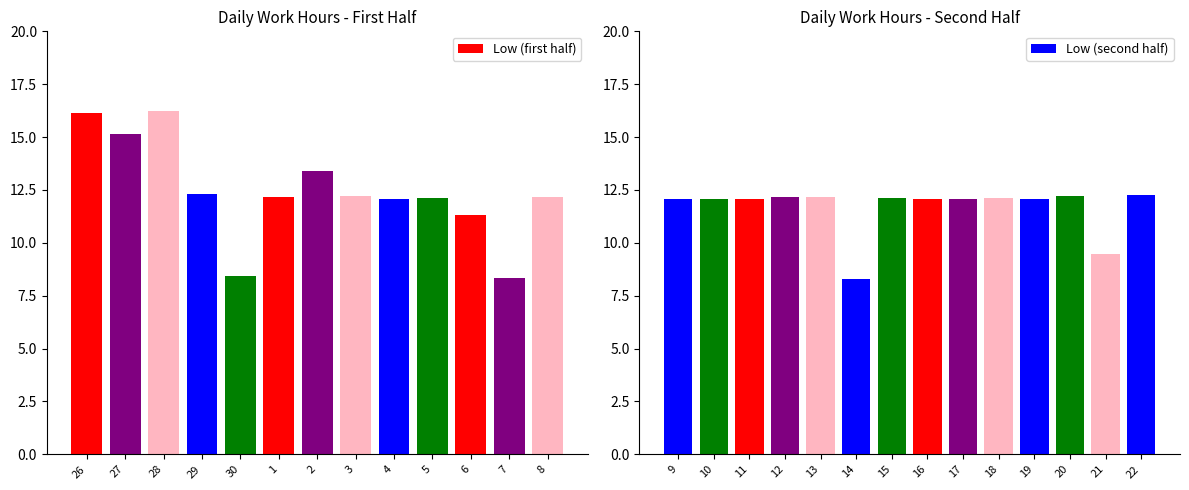

What is the label of the 23rd bar from the right?

30